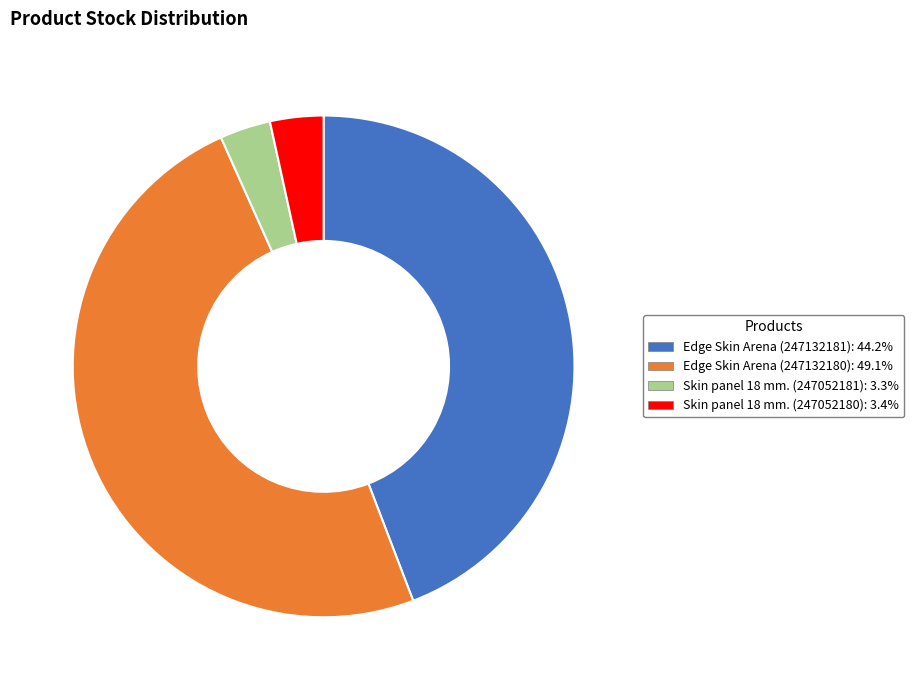

Which category has the biggest portion of the pie?

Edge Skin Arena (247132180)